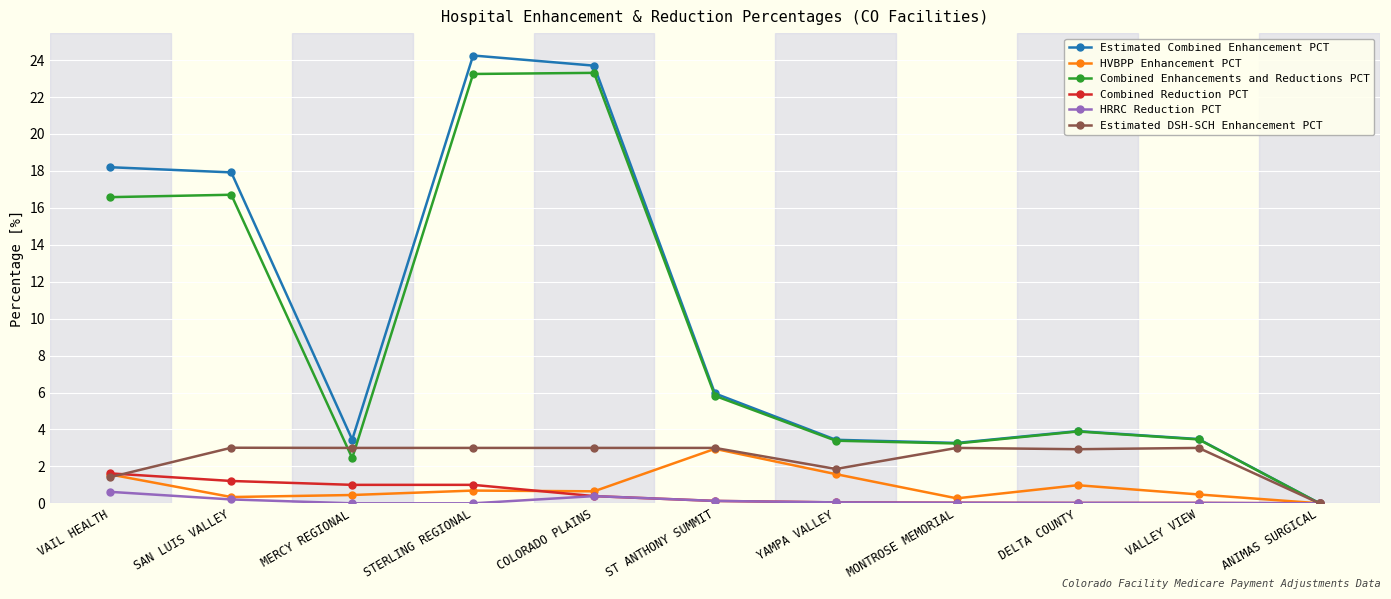

What is the difference between the second highest and second lowest values in the Combined Enhancements and Reductions PCT series?

20.8